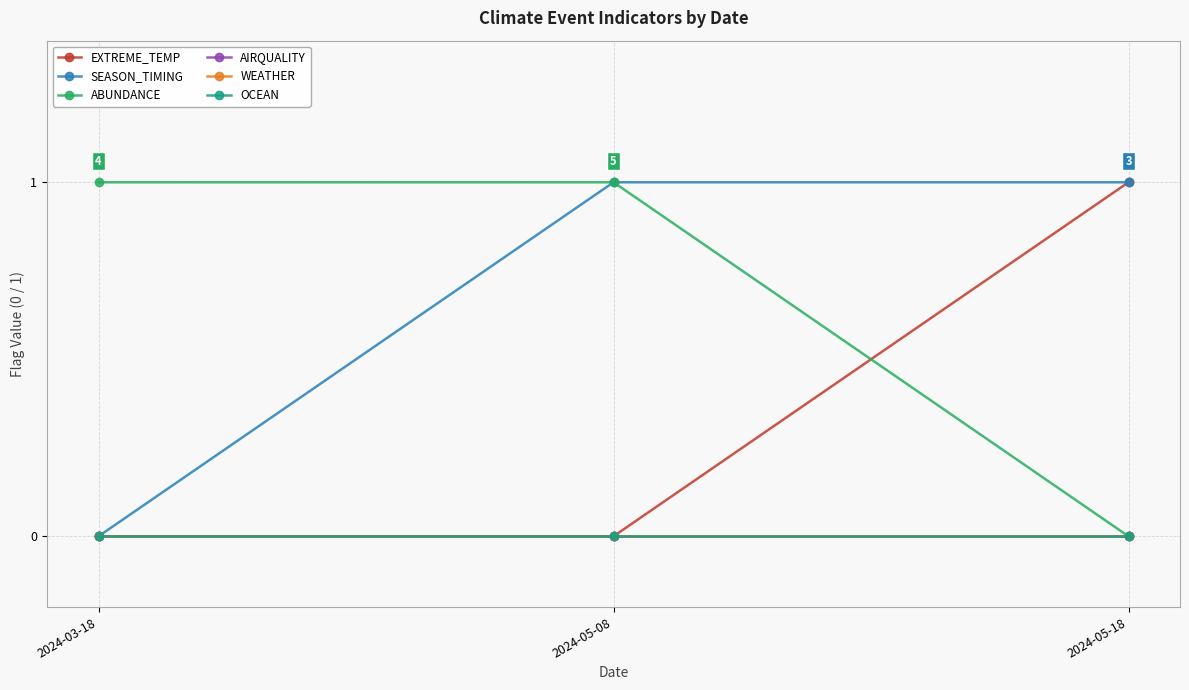

Between 2024-05-08 and 2024-05-18, which series saw the biggest shift?

EXTREME_TEMP